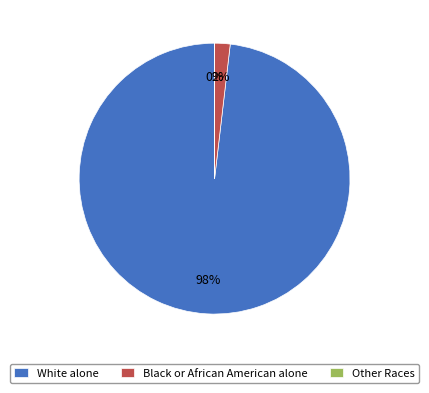

The White alone slice represents 98% of the pie. True or false?

True